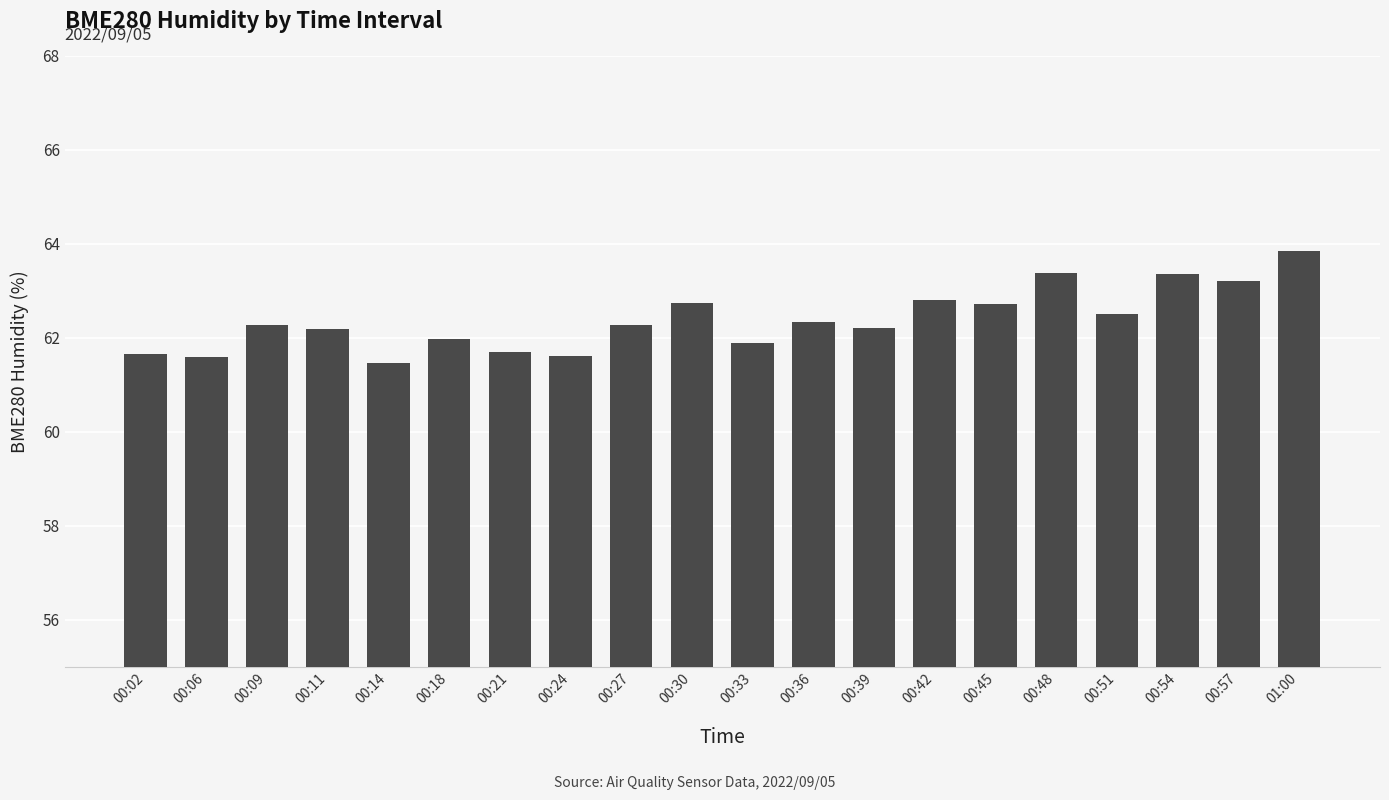

Which label corresponds to the largest value in the chart?

01:00